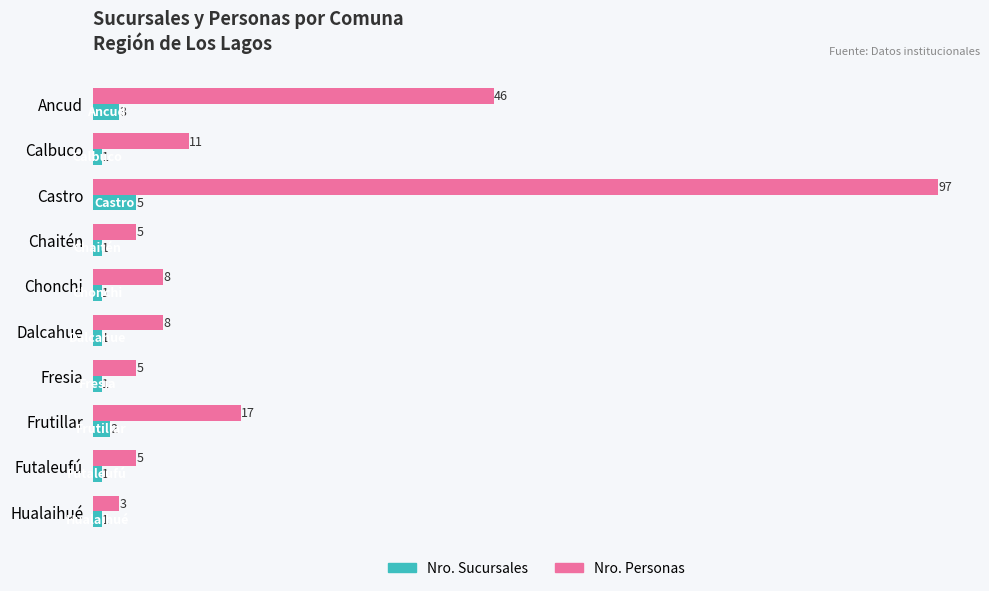

What is the sum of all Nro. Personas values?

205